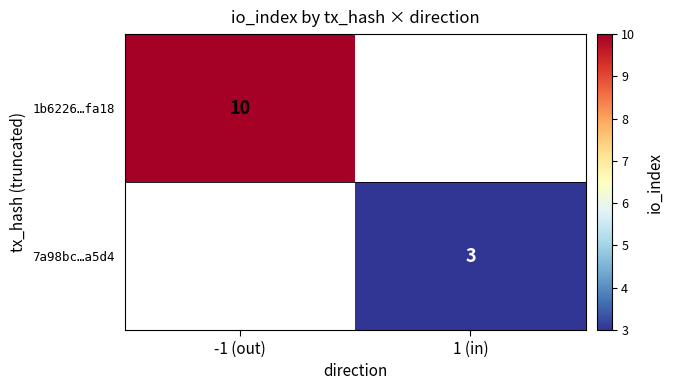

Is it true that 1b6226…fa18 equals 16 at -1 (out)?

False